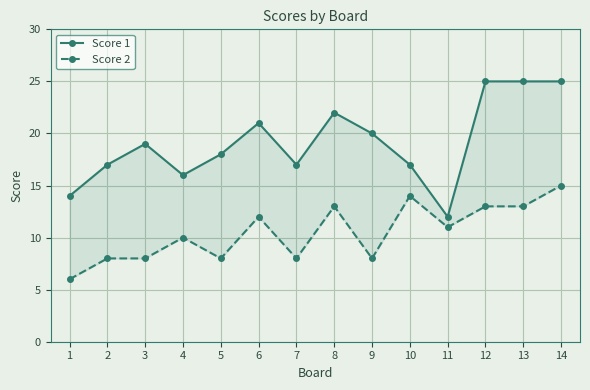

What is the smallest value displayed?

6